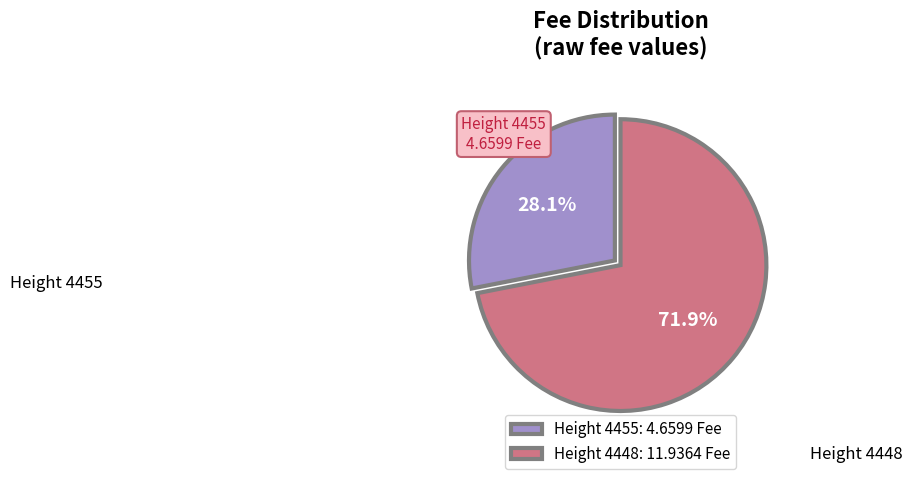

Which slice represents more than half of the pie?

Height 4448: 11.9364 Fee